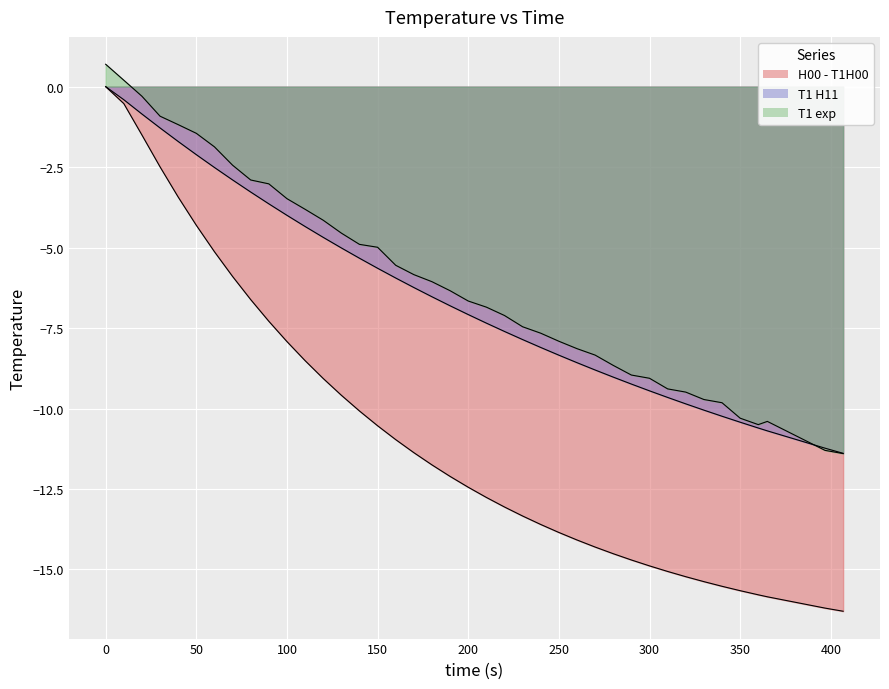

What is the difference between the maximum and second lowest values in the H00 - T1H00 series?

16.2